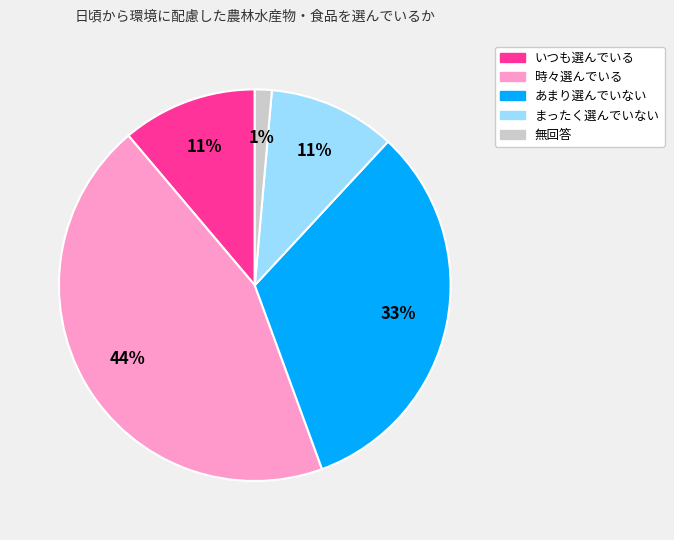

True or false: 時々選んでいる accounts for 59% of the total.

False